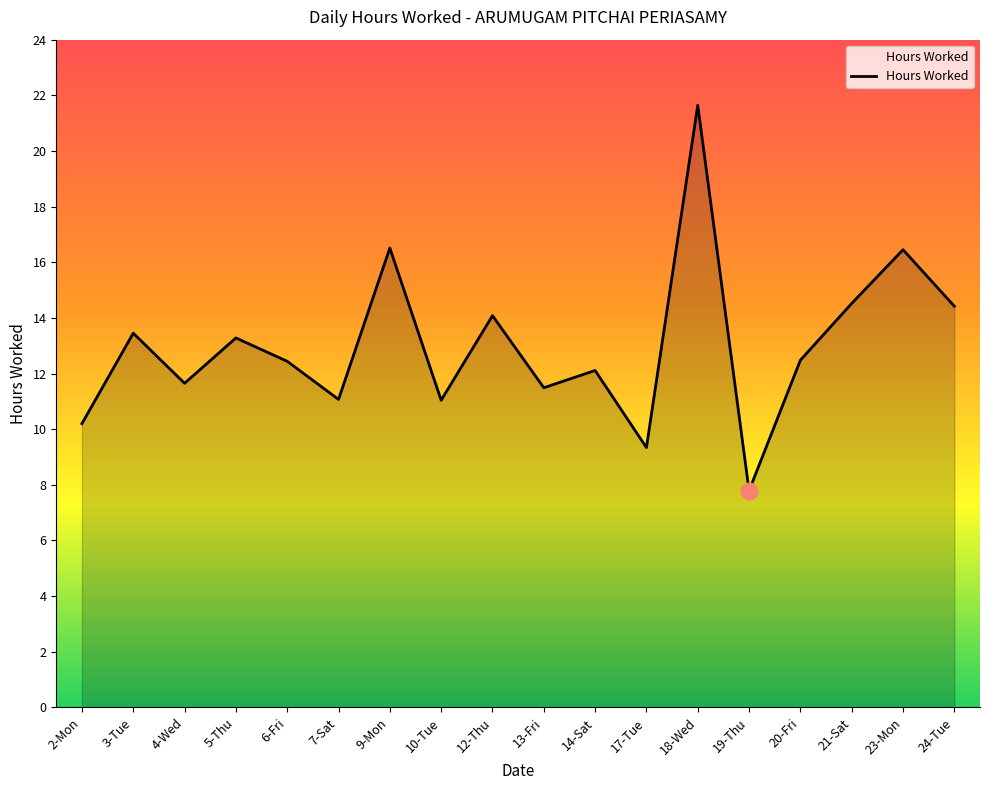

Is it true that the value at 6-Fri is 12.4?

True